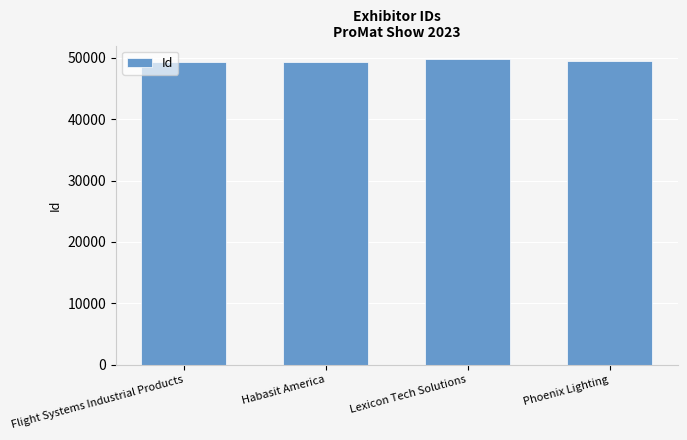

What is the maximum value shown in the chart?

49858